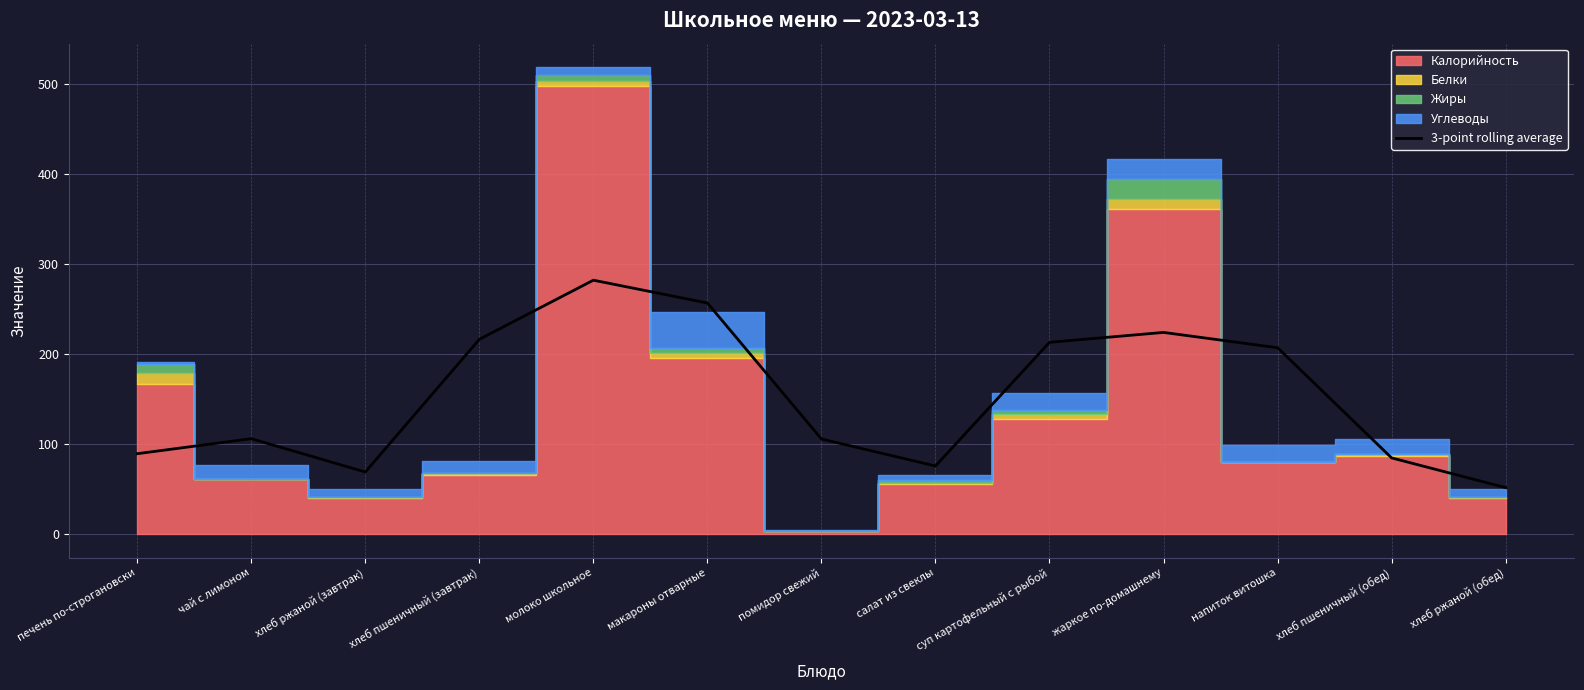

What is the average value?

152.7